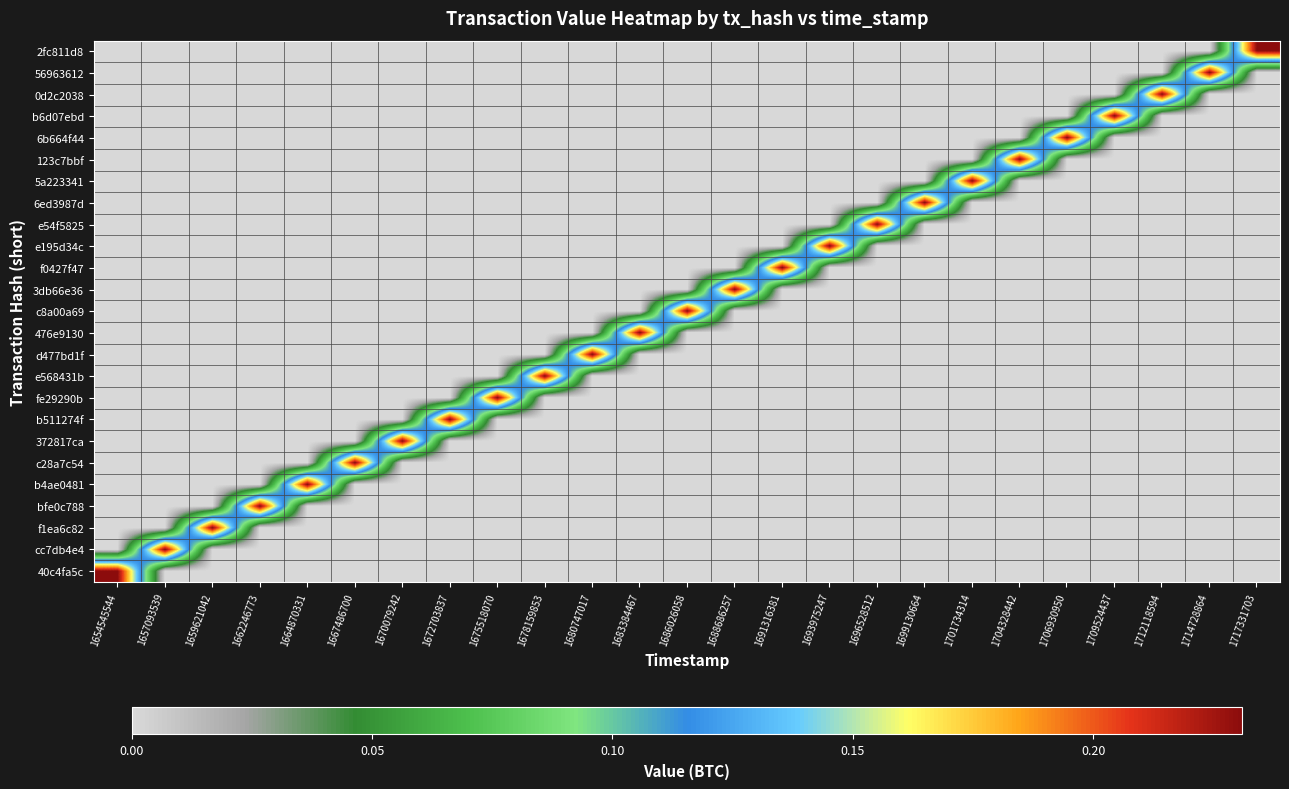

What is the total value across all series at 1709524437?

0.2